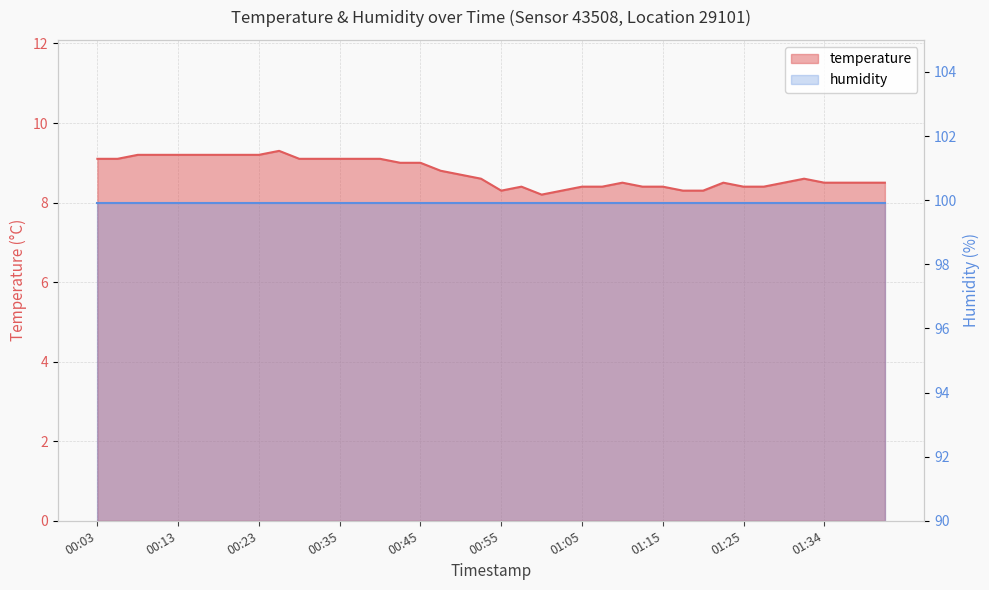

What is the sum of all values?

349.8